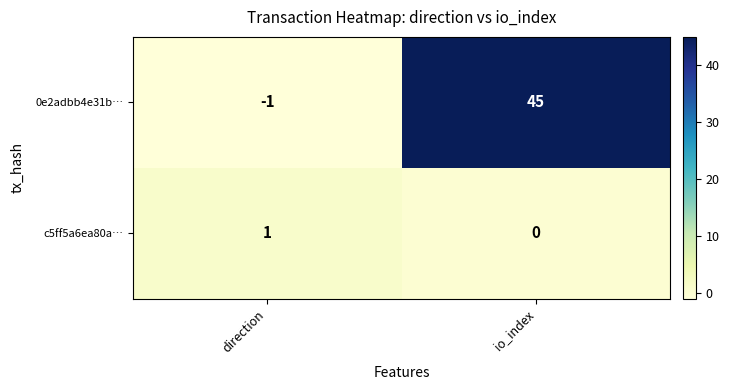

True or false: c5ff5a6ea80a… has a value of 1 at direction.

True